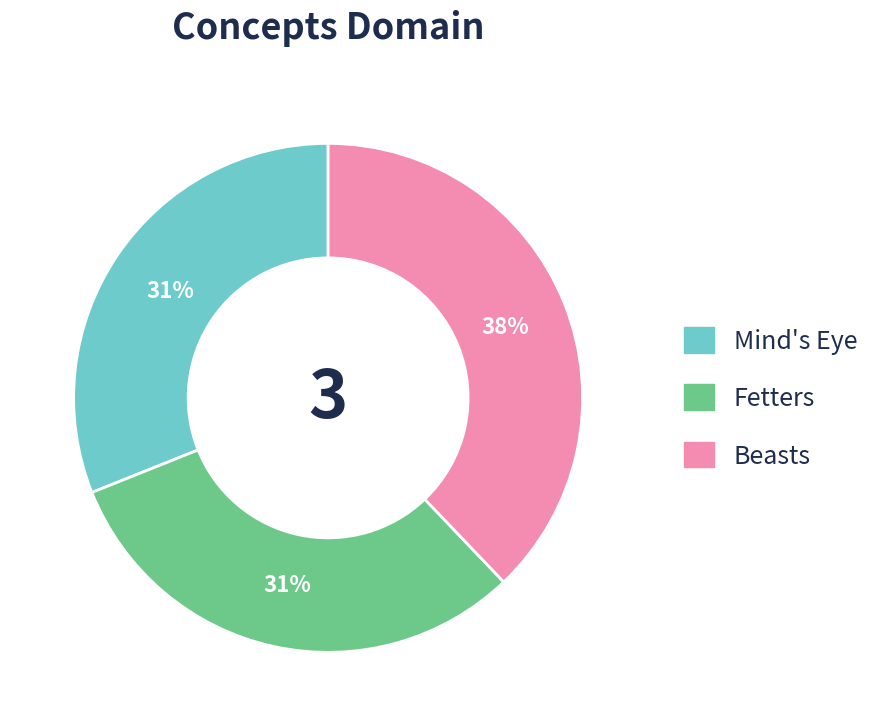

Do Fetters and Mind's Eye together represent more than half of the pie?

Yes